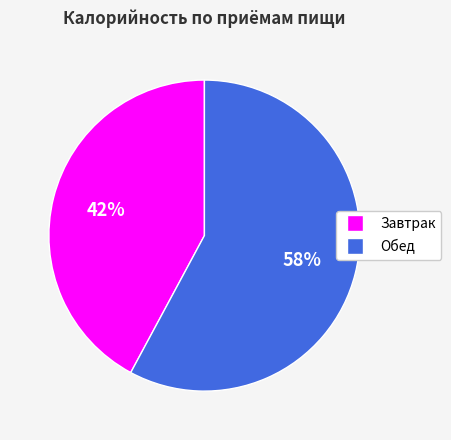

How many segments does this pie chart have?

2